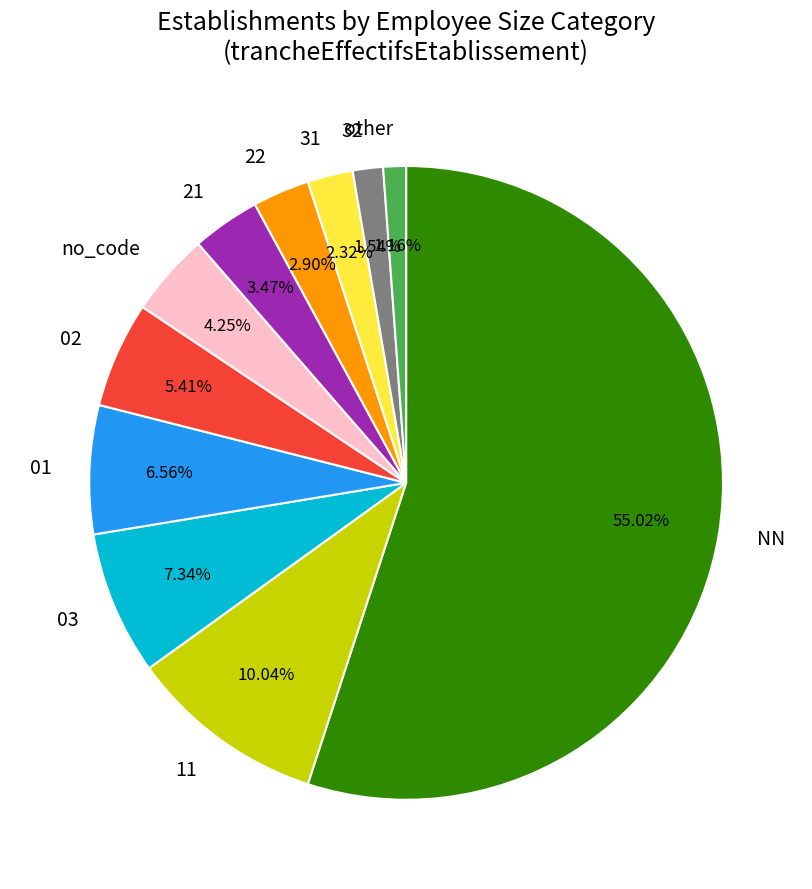

Is it true that 21 is 23% of the pie?

False